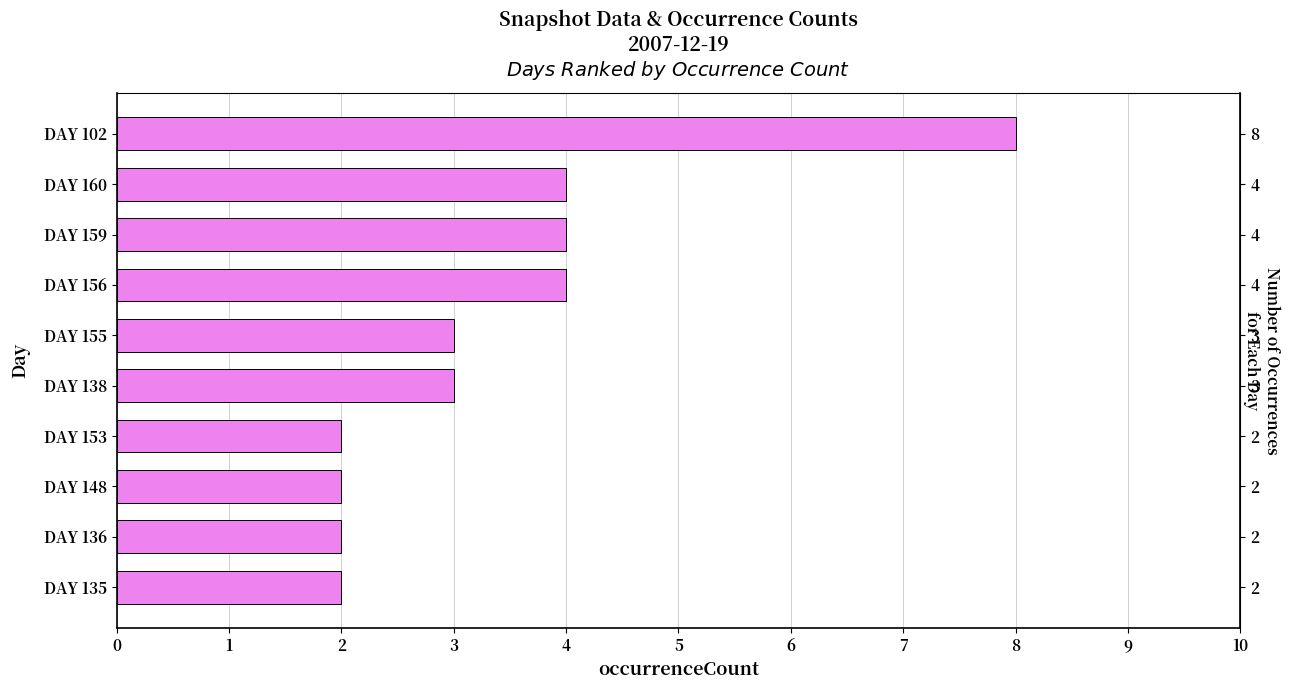

What is the sum of the values at DAY 136 and DAY 135?

4